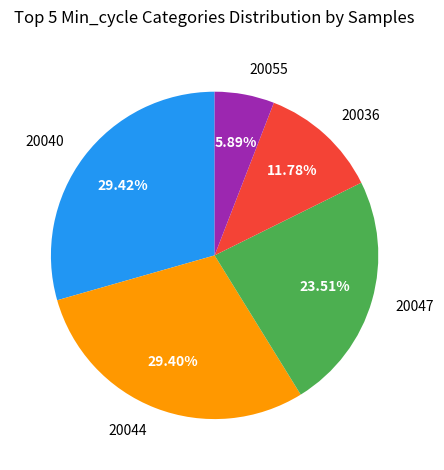

Is there a majority slice in this chart?

No